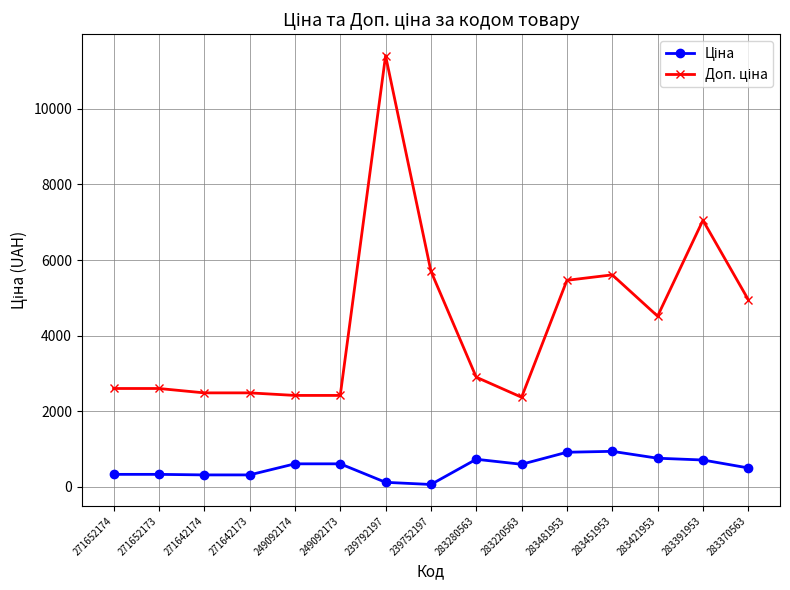

What is the label of the 6th point from the right?

283220563